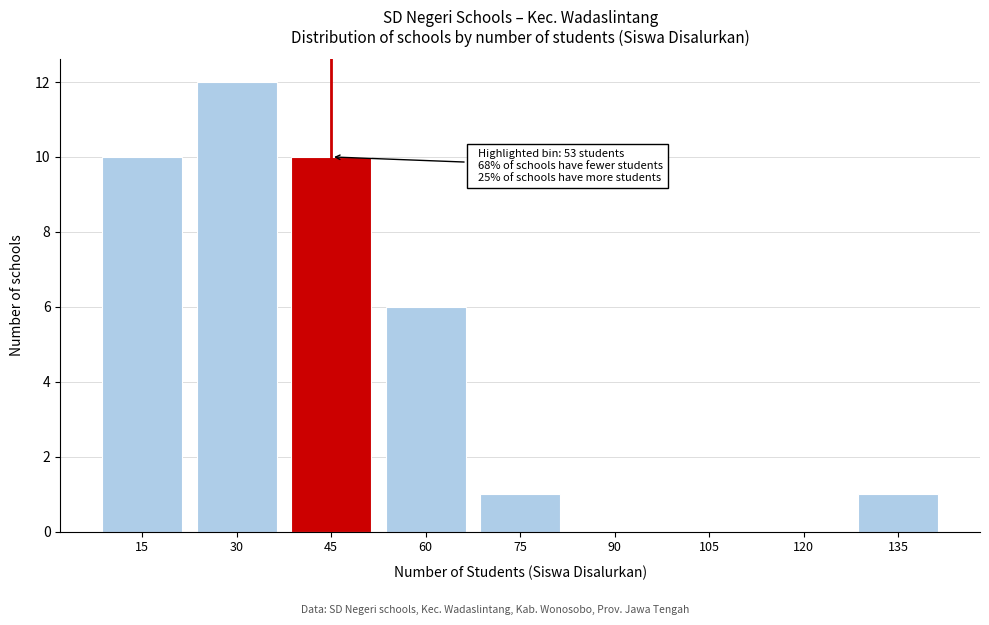

Reading left to right, transcribe all the data shown in this chart.

15=10	30=12	45=10	60=6	75=1	90=0	105=0	120=0	135=1